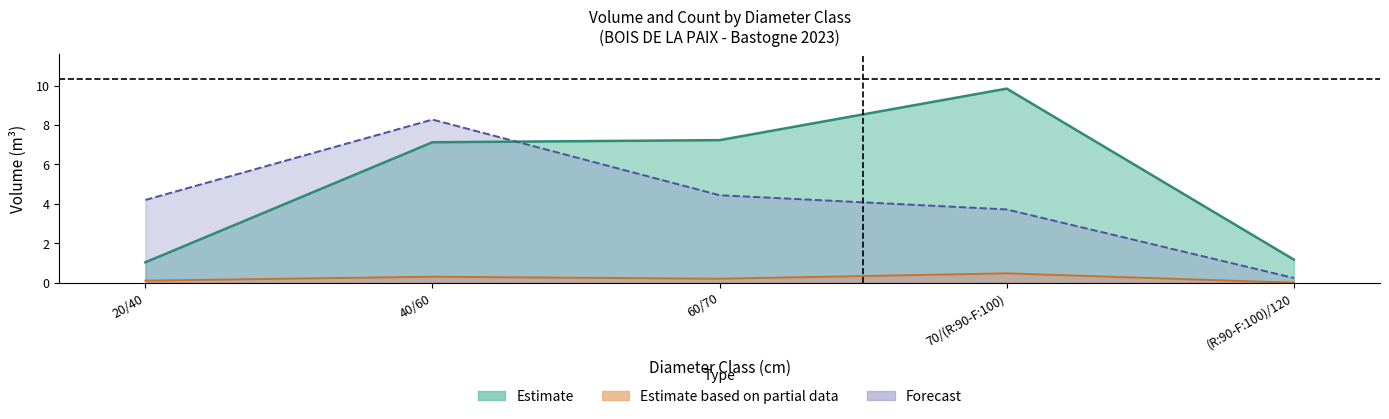

Which has a higher value, 70/(R:90-F:100) or 40/60?

70/(R:90-F:100)